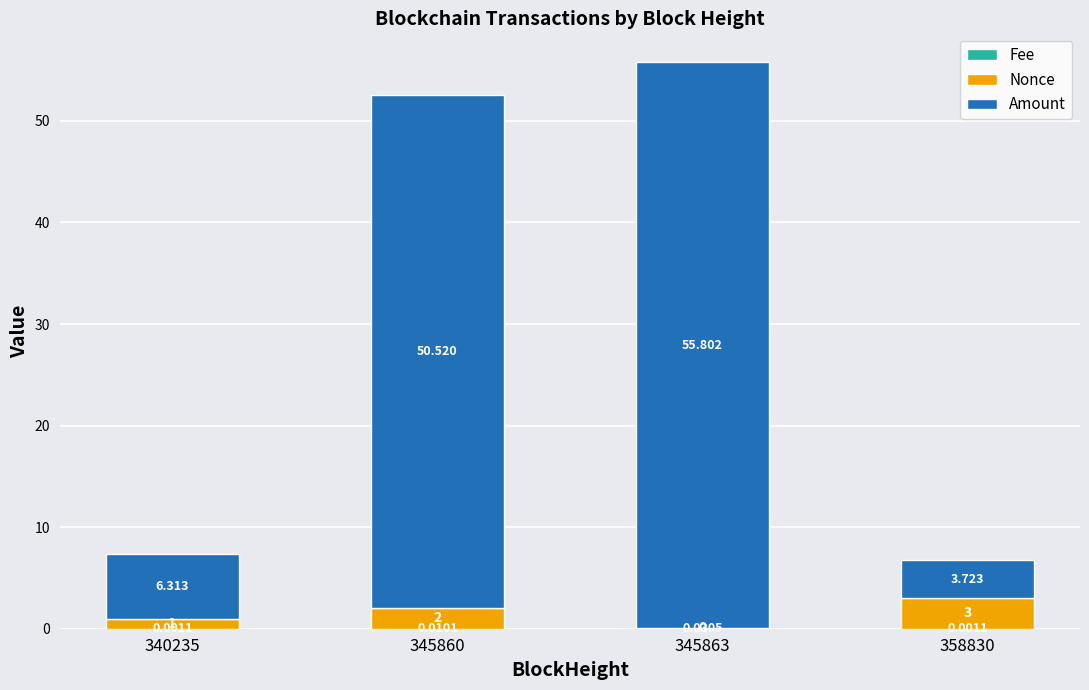

The value of Fee at 358830 is 0.0. True or false?

False